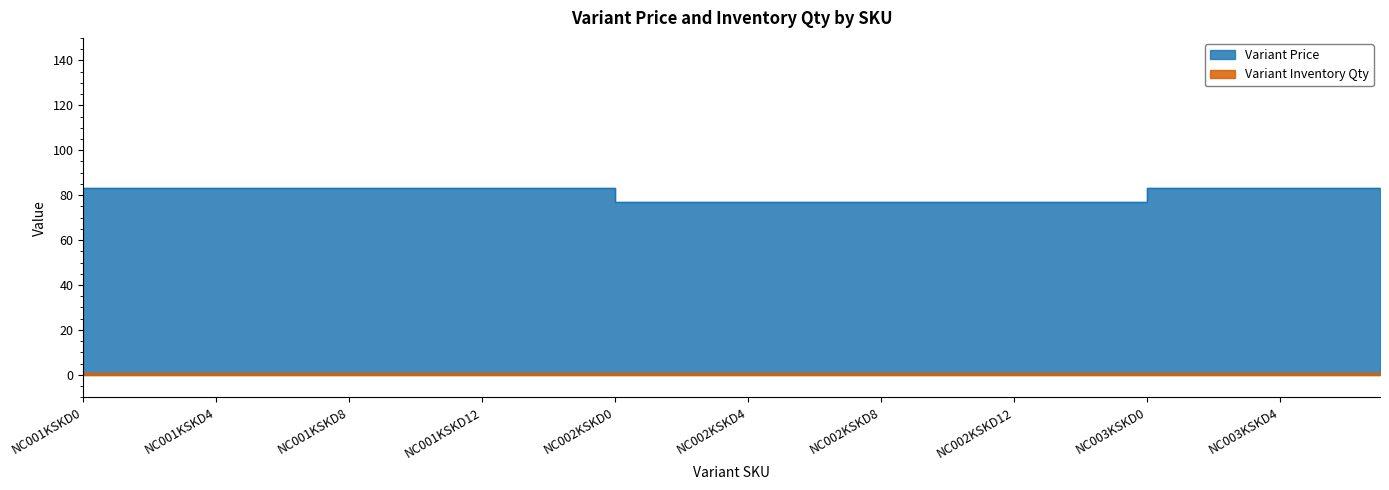

What is the sum of all values?

3224